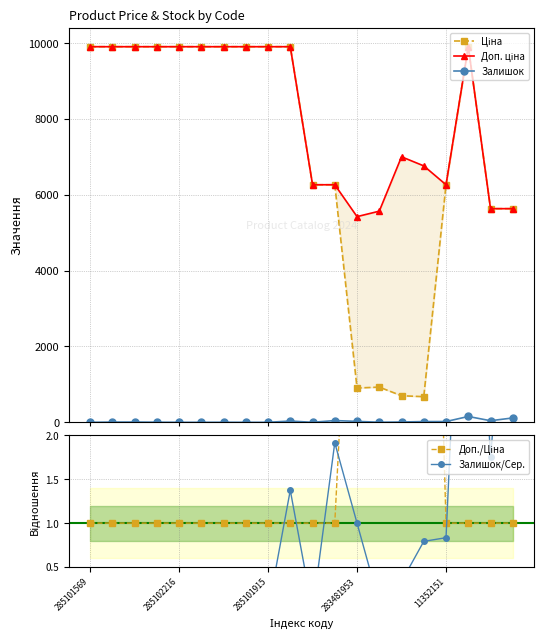

What is the difference between the second highest and minimum values in the Залишок series?

115